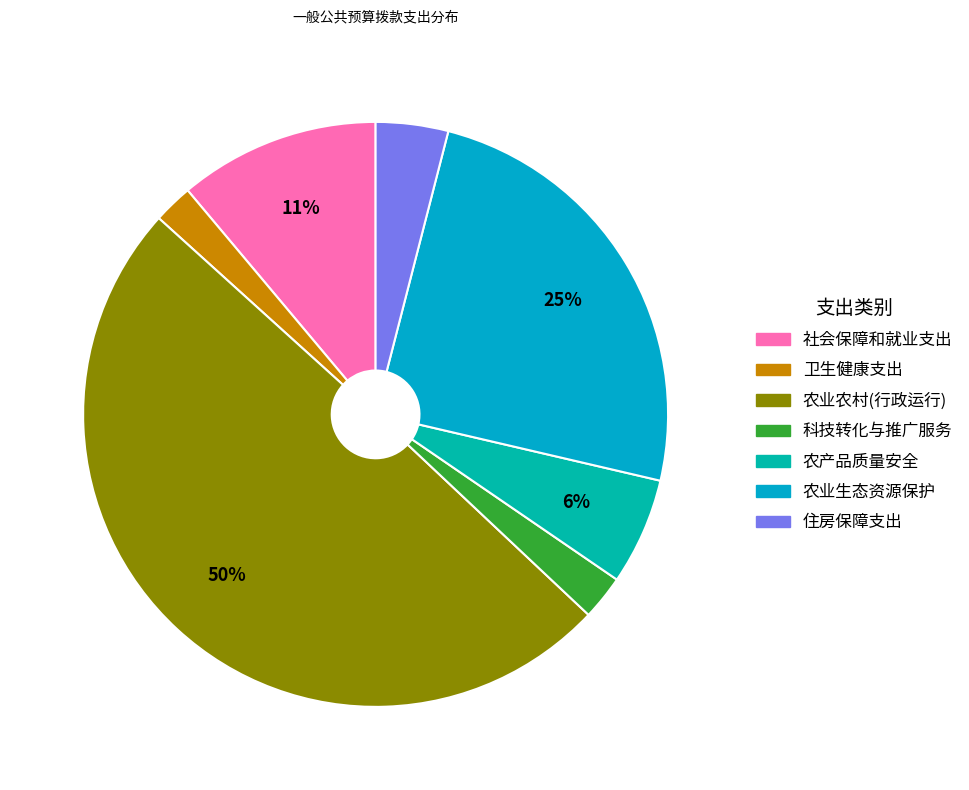

How many slices are in this pie chart?

7